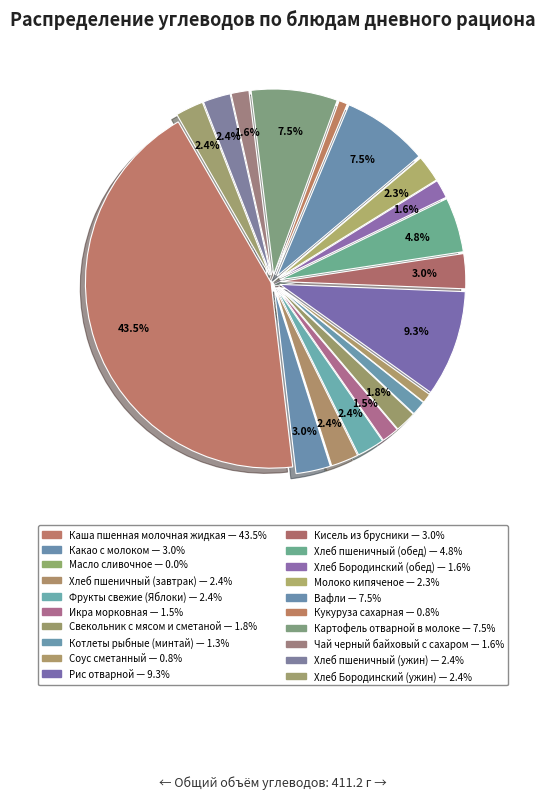

Is the sum of Какао с молоком and Кисель из брусники greater than half?

No